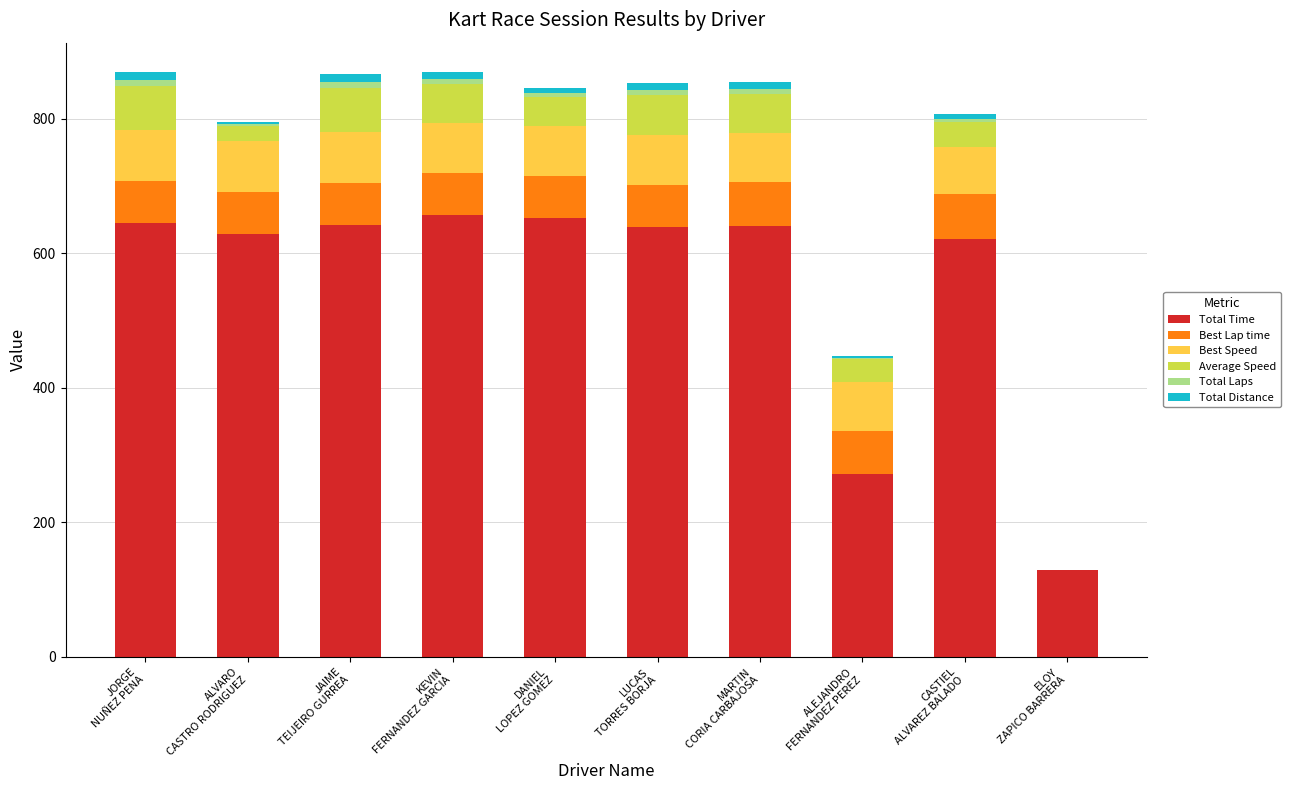

What is the highest value of the Total Time series?

657.0